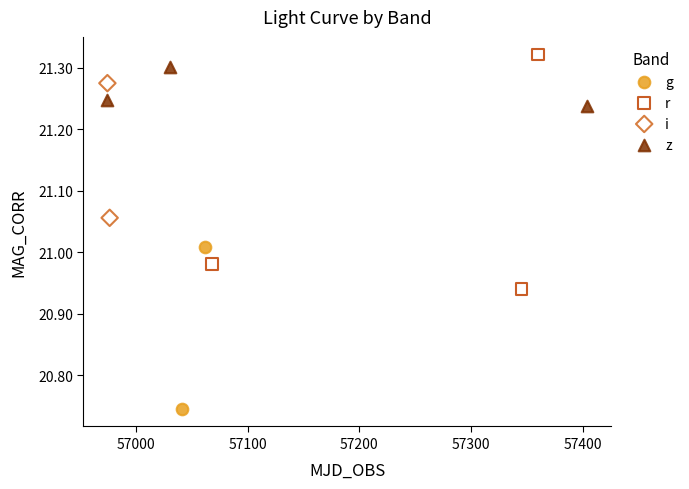

What are all the series names shown in the legend?

g, r, i, z